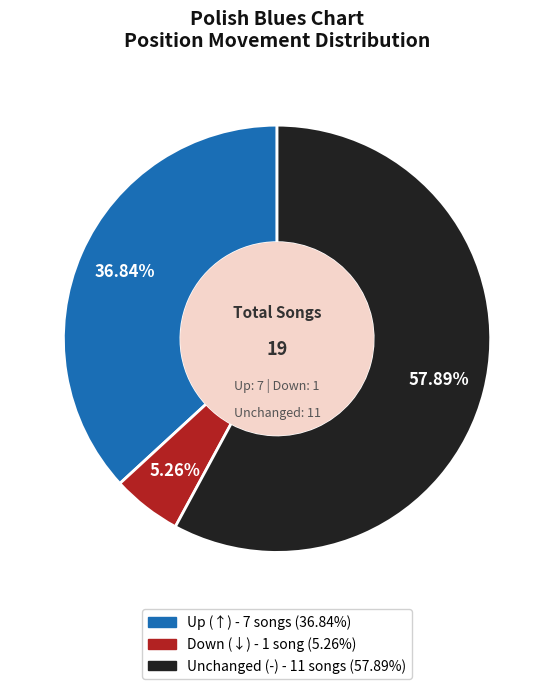

Is there a majority slice in this chart?

Yes